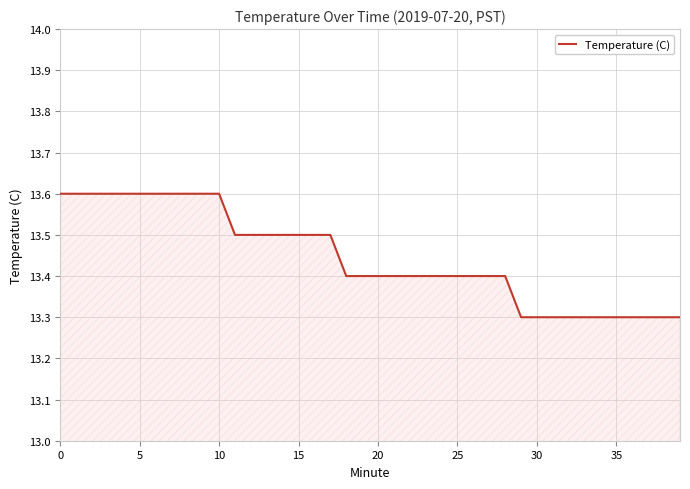

What is the difference between the maximum and minimum values?

0.3